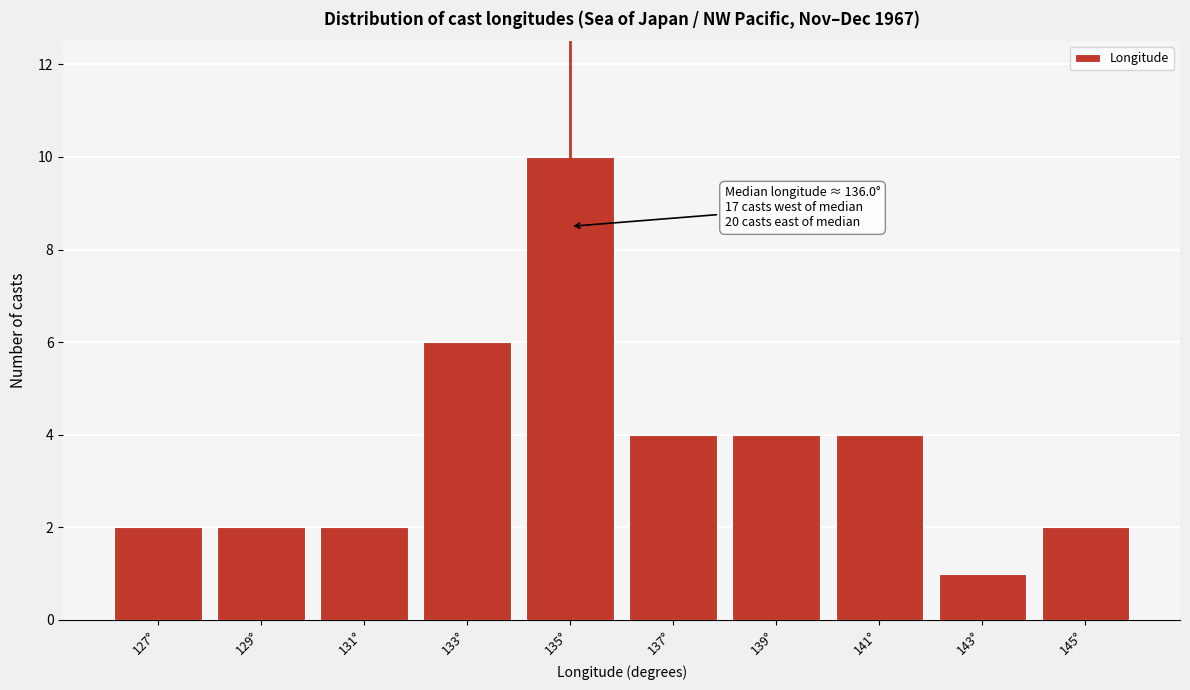

Reading left to right, list all the values displayed in this chart.

2	2	2	6	10	4	4	4	1	2